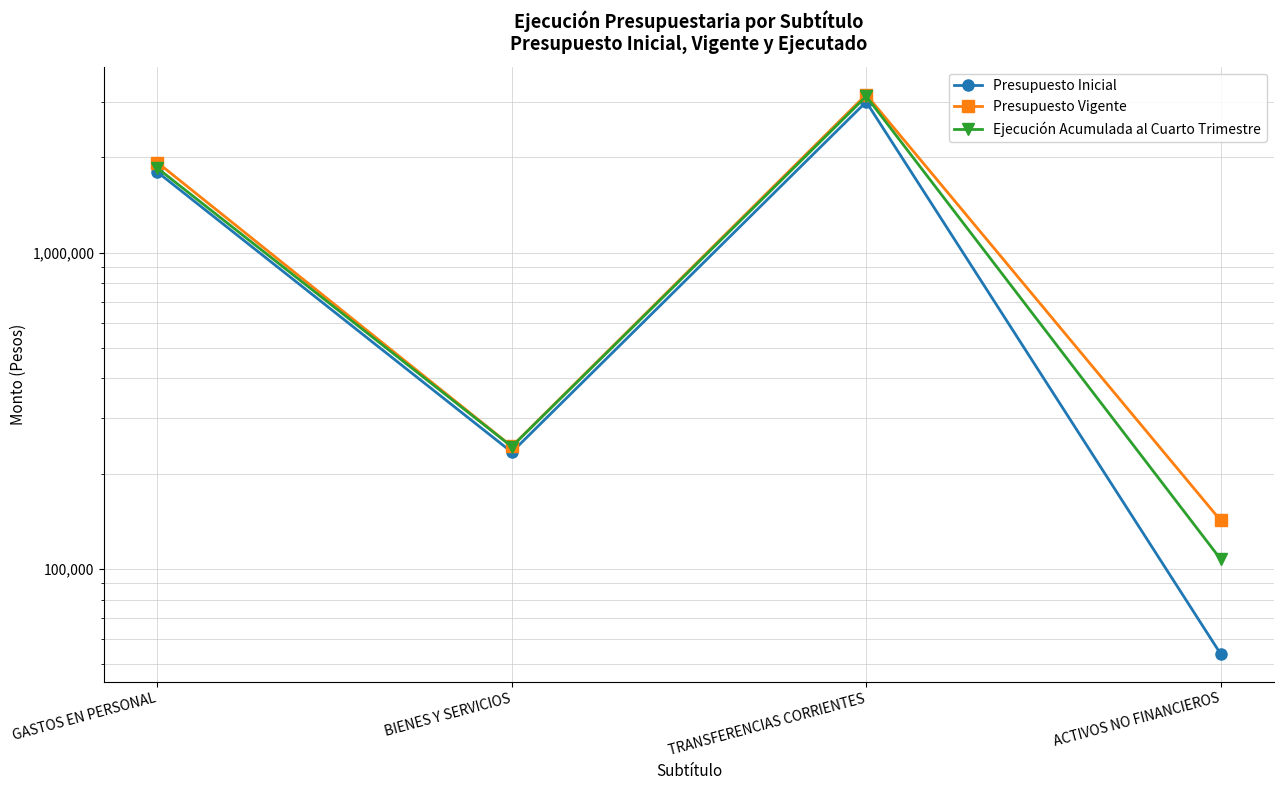

What is the spread (max minus min) of values at BIENES Y SERVICIOS?

10000